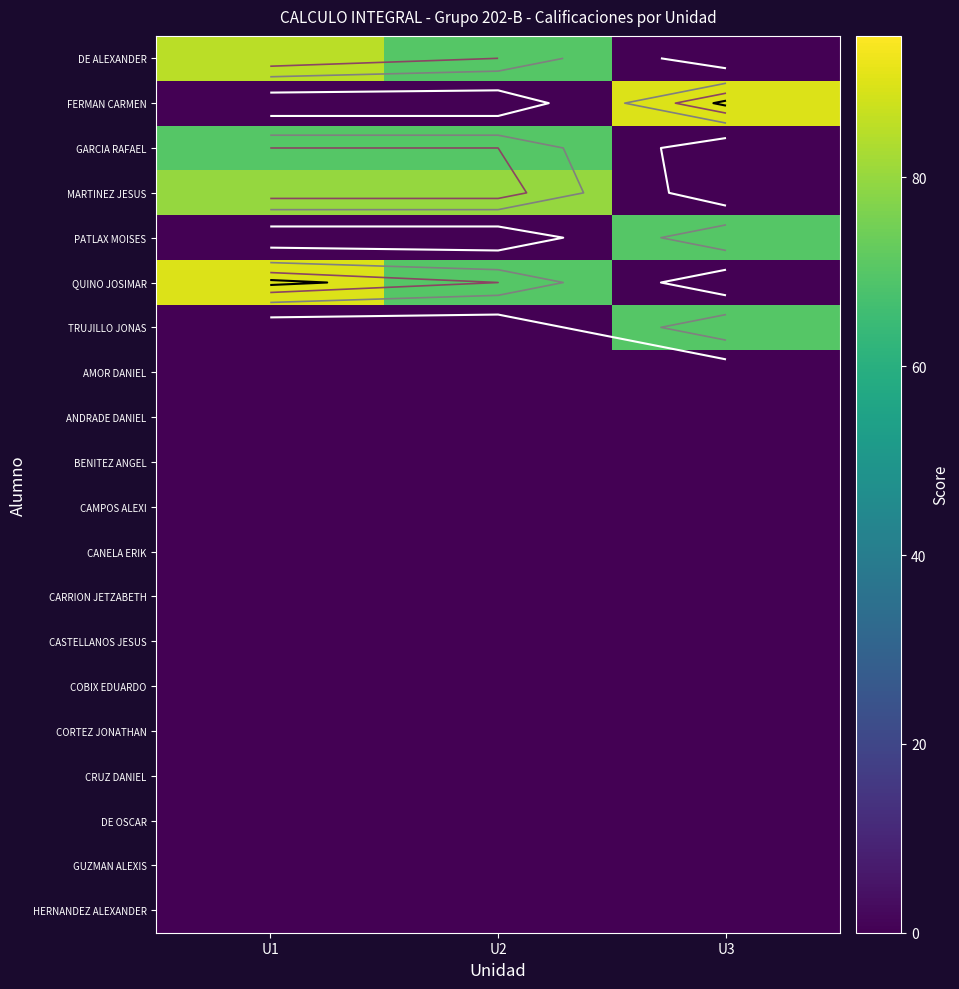

Where is CORTEZ JONATHAN nearest to the value 0?

U1